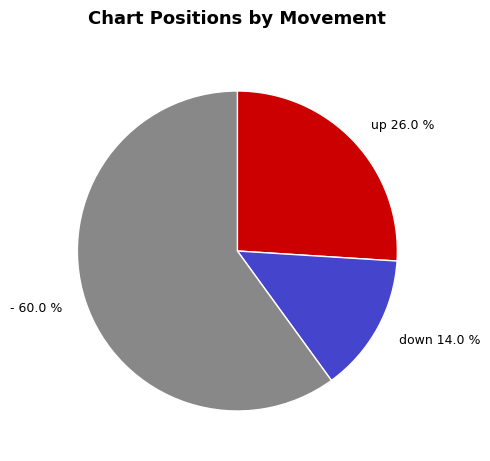

Which slice is the largest?

-